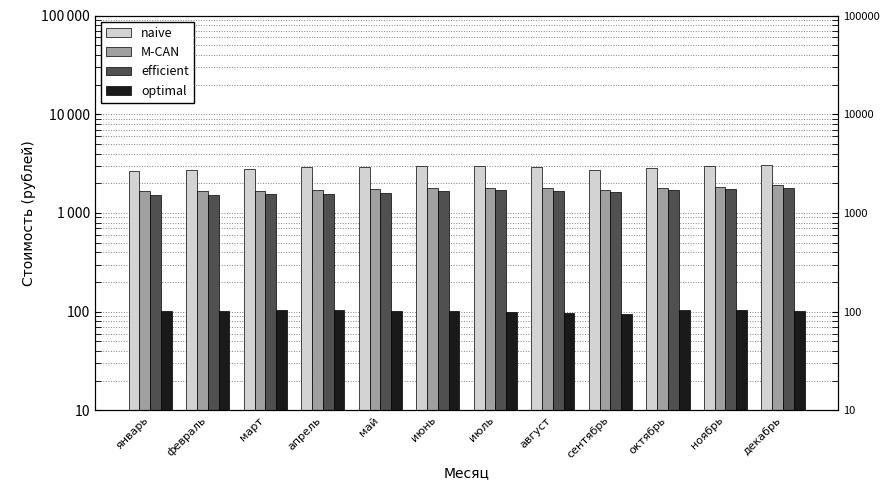

What is the difference between the M-CAN values at июнь and сентябрь?

50.5